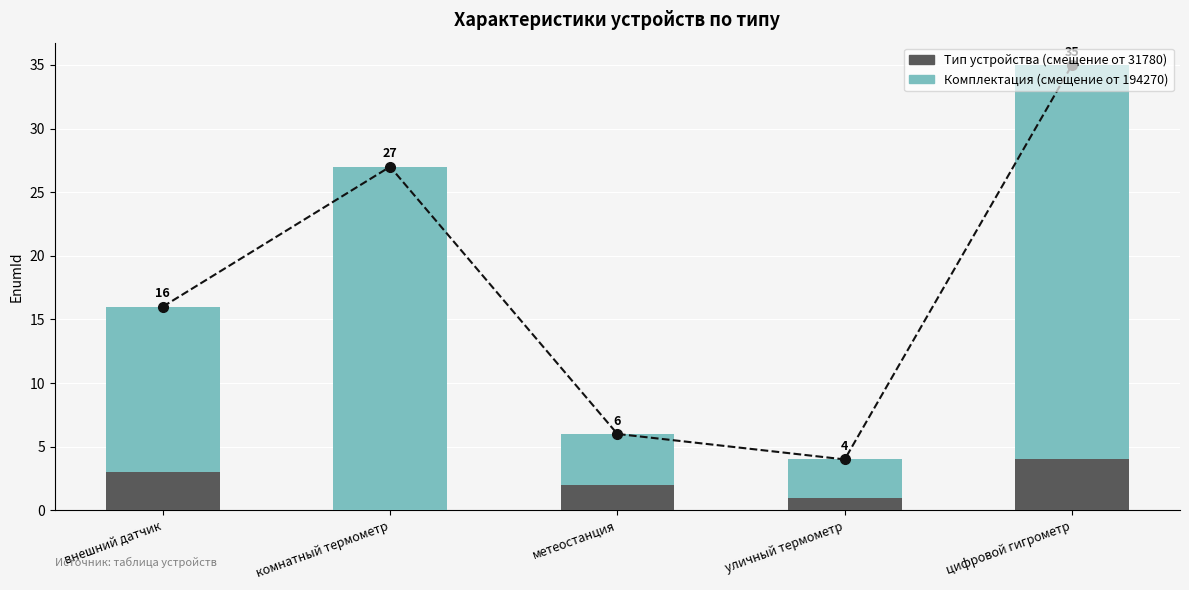

What is the difference between the second highest and second lowest values in the Комплектация (смещение от 194270) series?

23